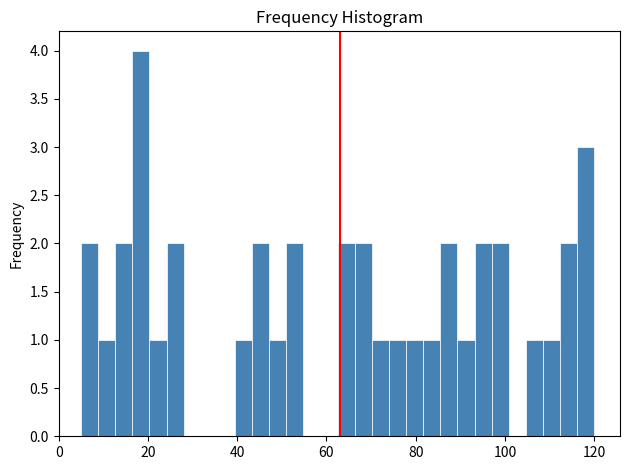

Read against the x-axis, roughly where is the centre of the tallest bar?

18